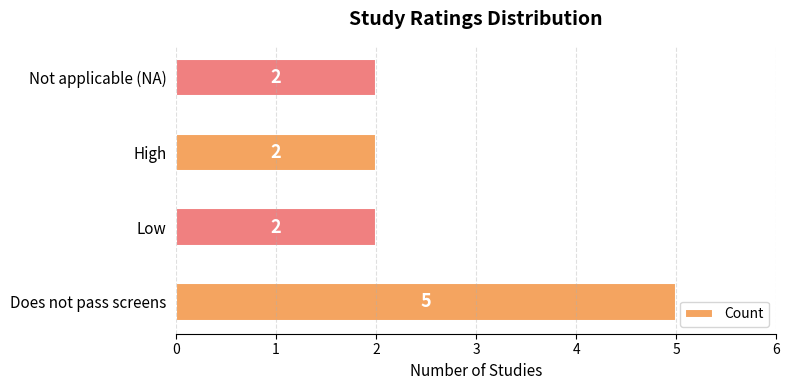

What is the change in value from Does not pass screens to Low?

-3